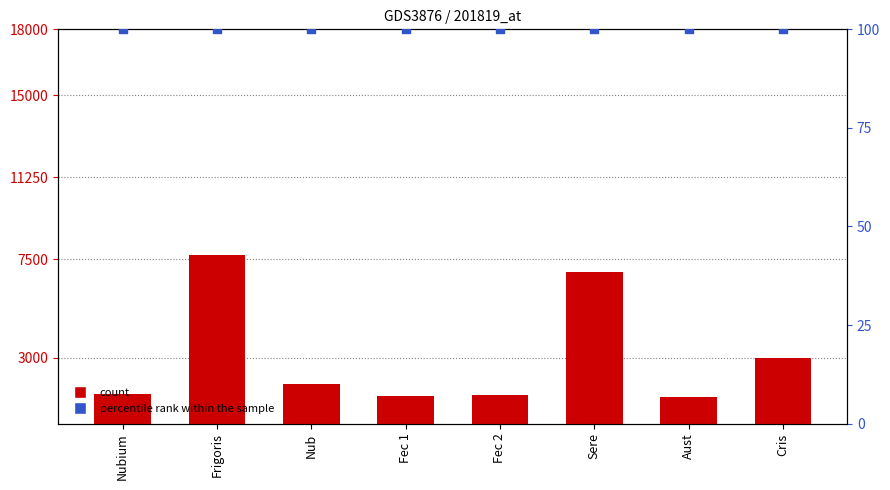

At how many categories does at least one series exceed 5559?

2